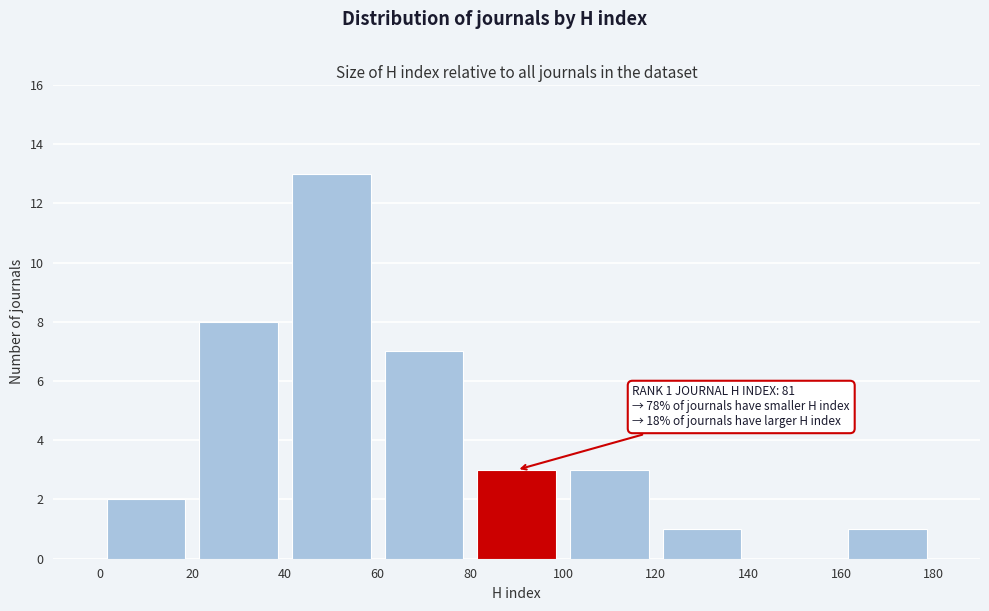

Over which range of the x-axis is the bar tallest?

40 to 60